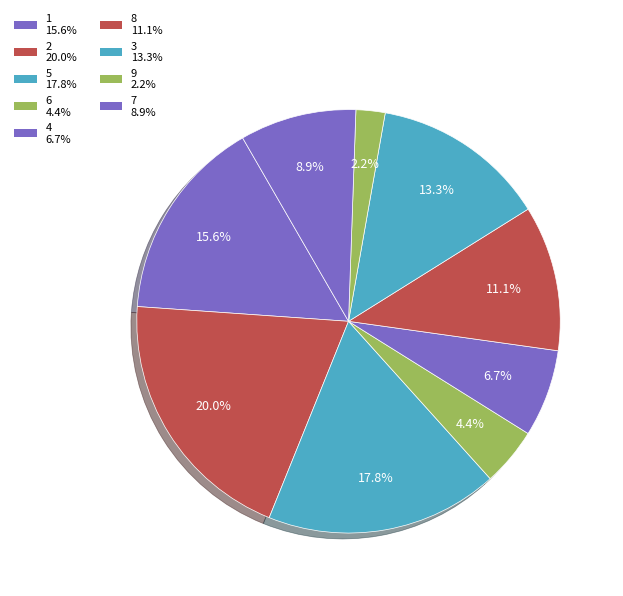

To the nearest percent, what portion does 7 represent?

9%